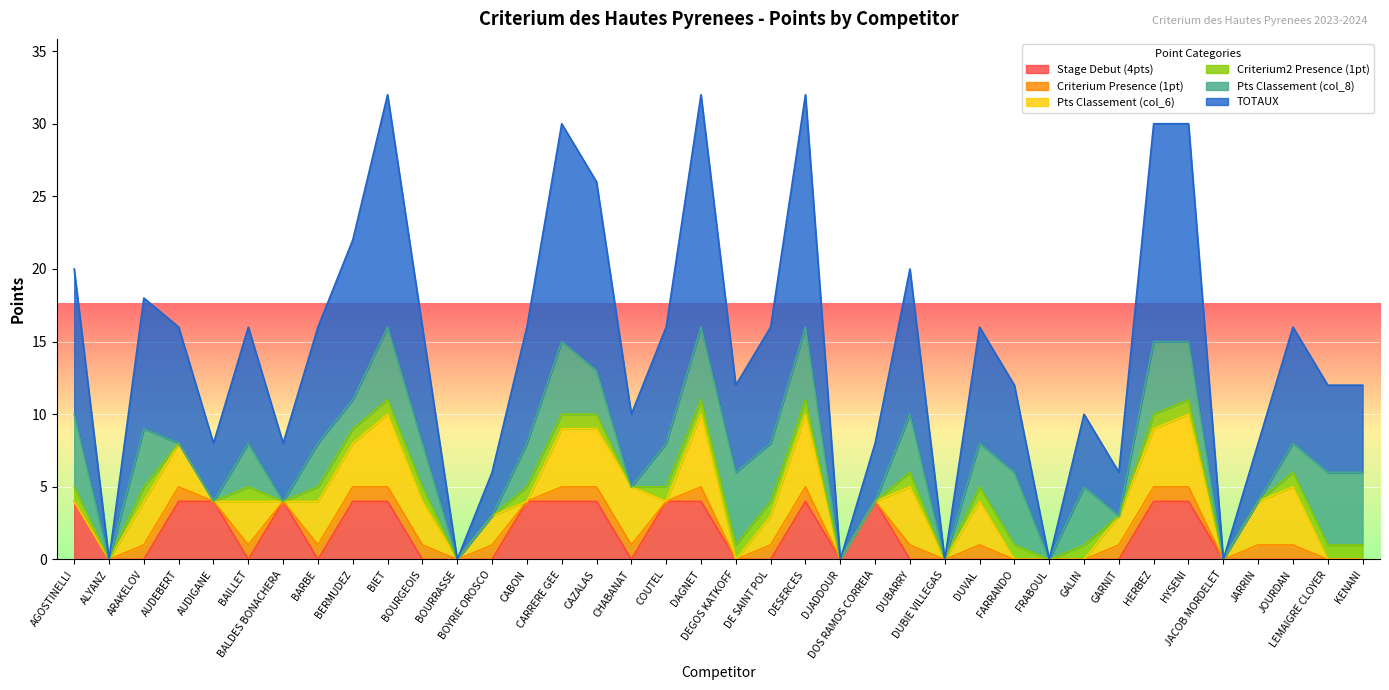

How many data points in TOTAUX are less than 8?

18